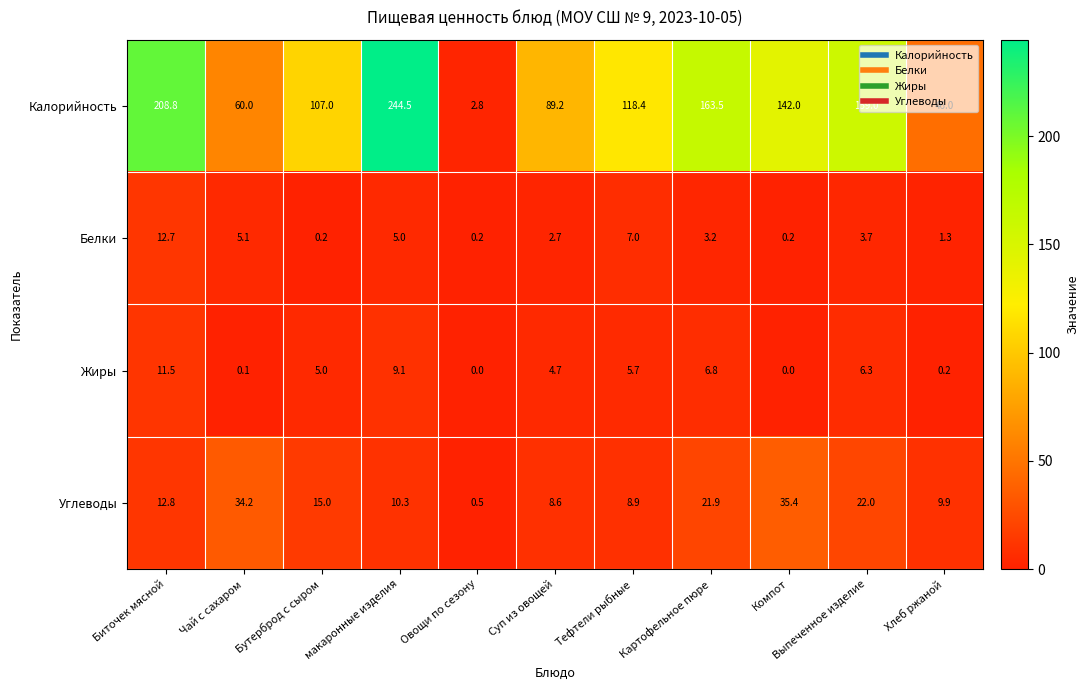

What is the difference between the highest and lowest values at Суп из овощей?

86.5